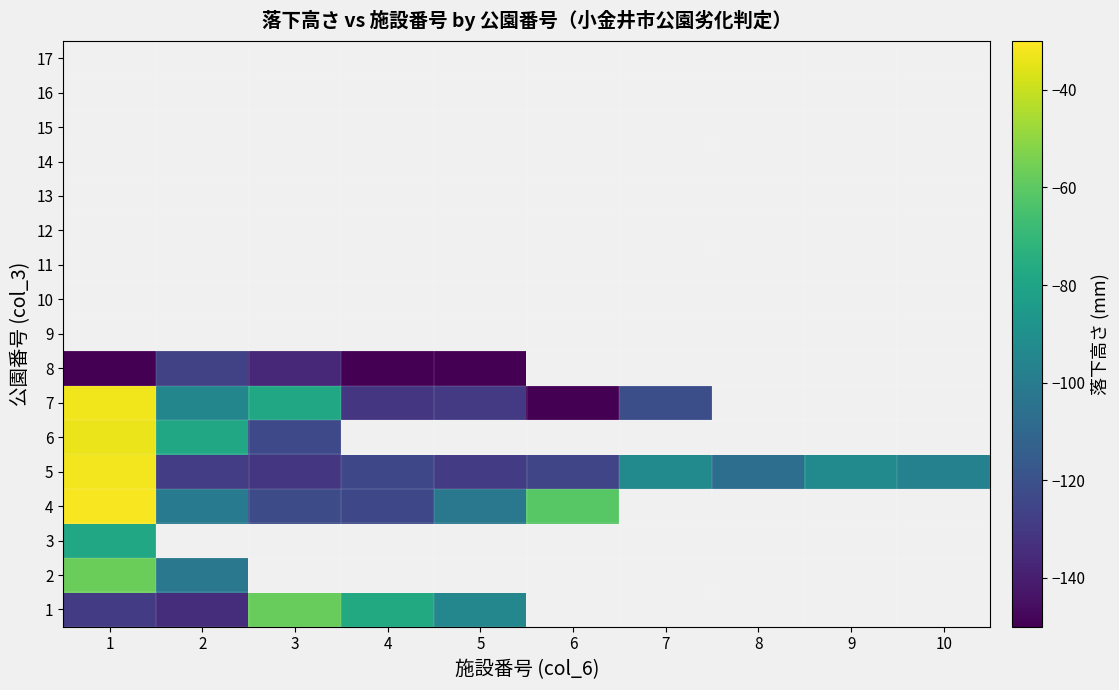

Which has a higher value, 9 or 3?

3